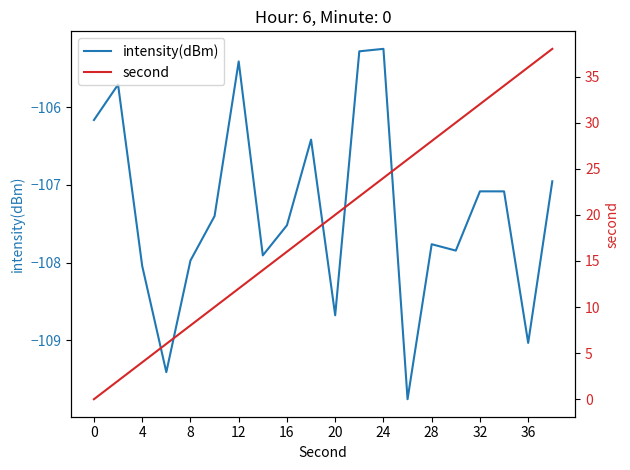

The intensity(dBm) series shows -38.3 at 28. True or false?

False